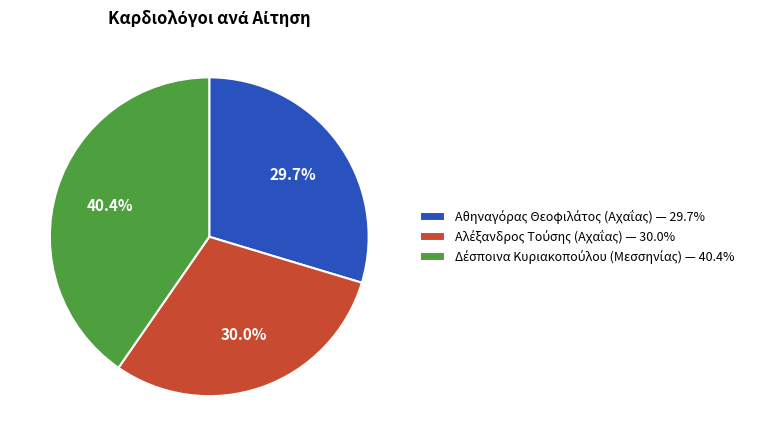

Is there any slice that represents more than half of the pie?

No